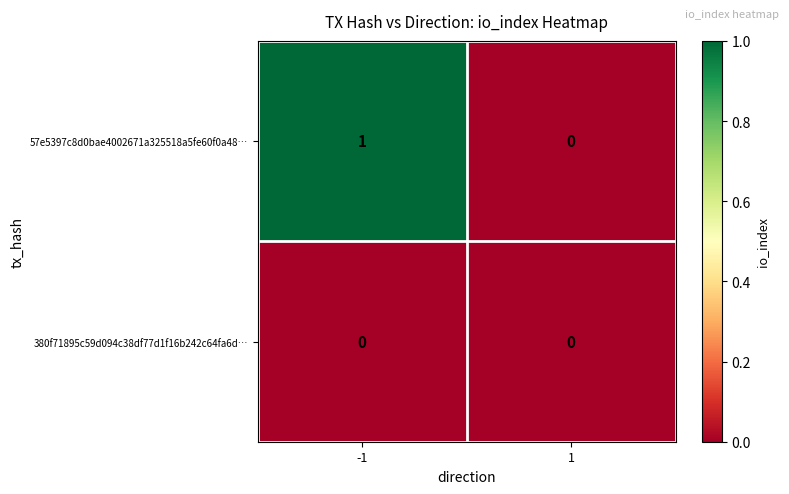

List the series in order of their overall mean, highest first.

57e5397c8d0bae4002671a325518a5fe60f0a48…, 380f71895c59d094c38df77d1f16b242c64fa6d…